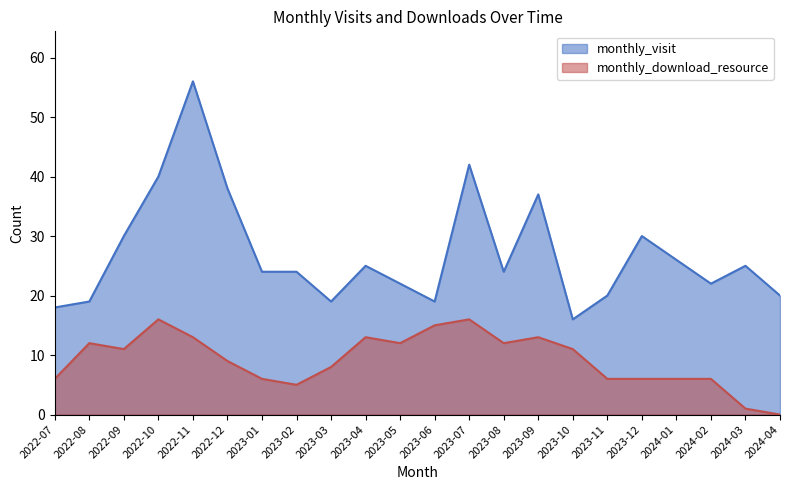

What is the difference between the maximum and minimum values in the monthly_visit series?

40